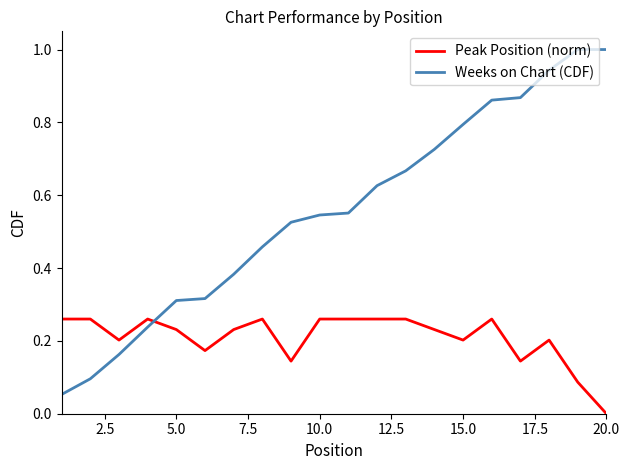

Rank the series by their average value, from highest to lowest.

Weeks on Chart (CDF), Peak Position (norm)